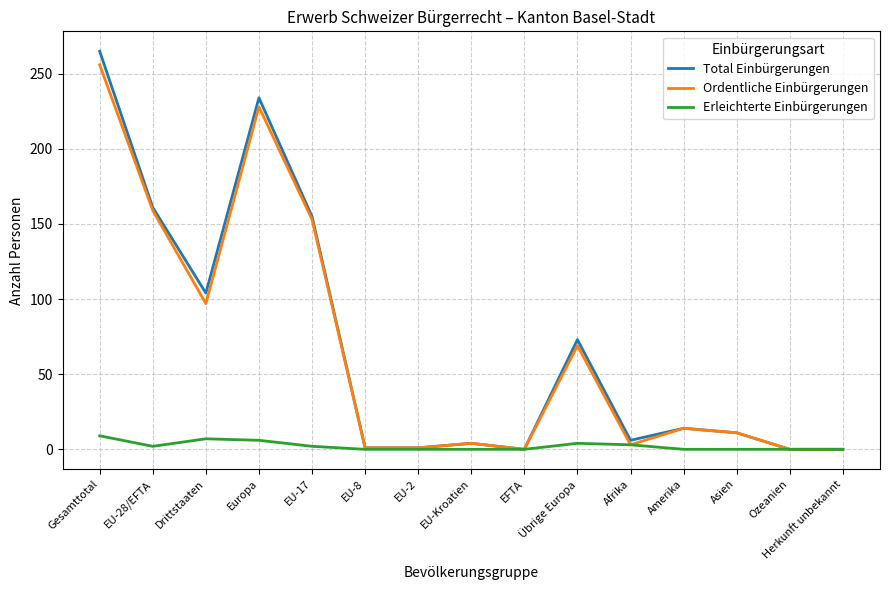

Read the Ordentliche Einbürgerungen value at Europa.

228